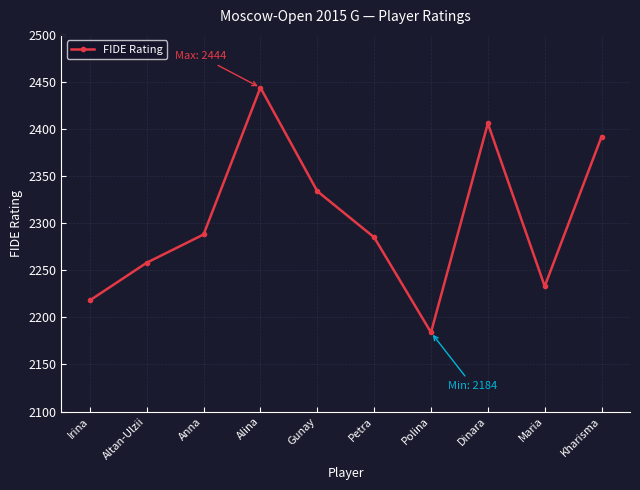

What is the sum of all values?

23042